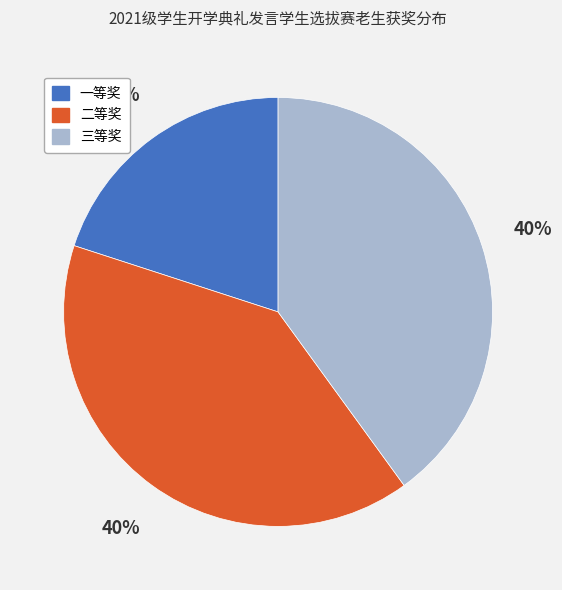

Is 一等奖 the majority of the pie?

No